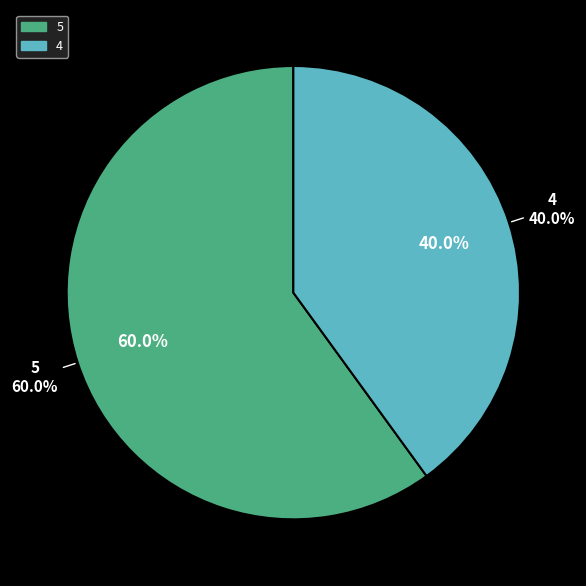

The 4 slice represents 48% of the pie. True or false?

False